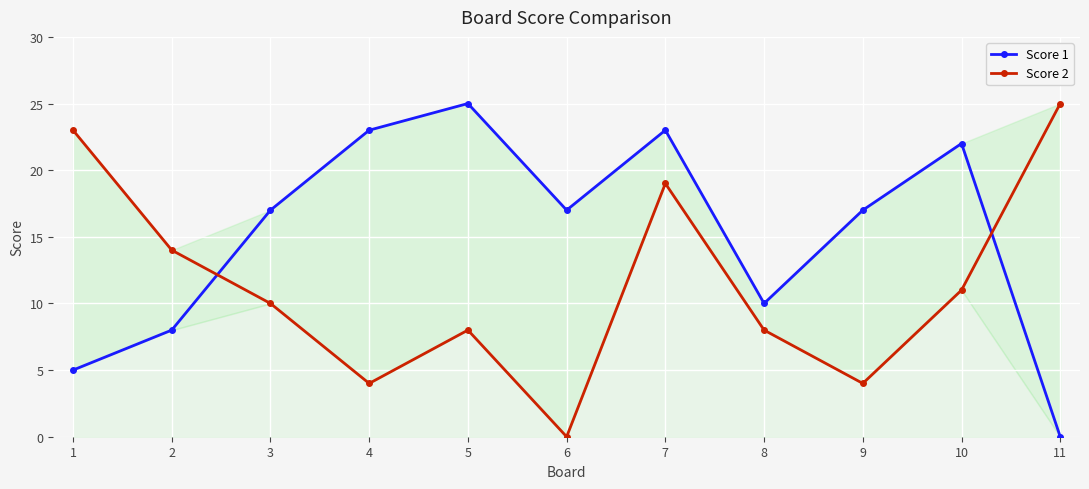

What is the value of the Score 1 point at the 1st from the left?

5